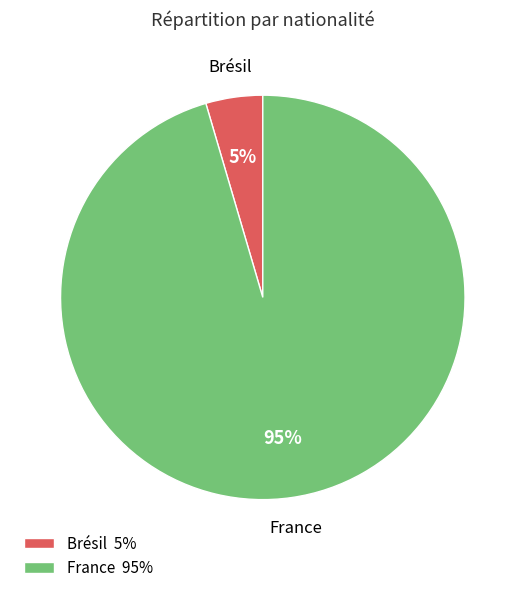

To the nearest percent, what is the average slice percentage?

50%